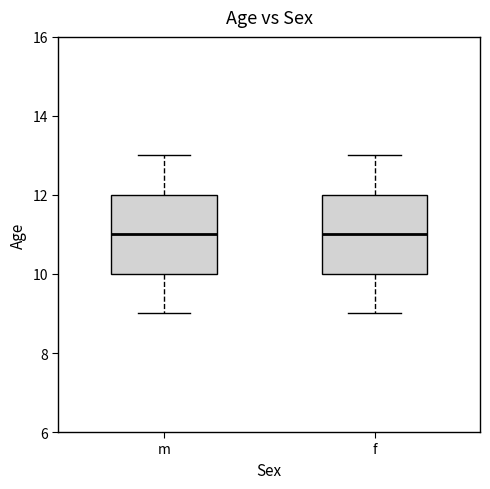

Reading left to right, transcribe this box plot: for each box, give where its median line is, the range the box spans, and where its two whiskers end, as read against the y-axis. The values are not printed on the chart, so give them approximately, as read against the axis.

m: median 11, box 10 to 12, whiskers 9 to 13
f: median 11, box 10 to 12, whiskers 9 to 13